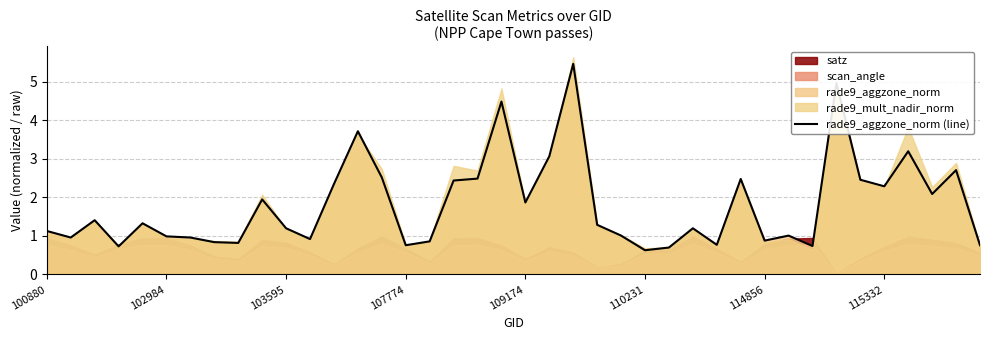

What is the average value?

1.8